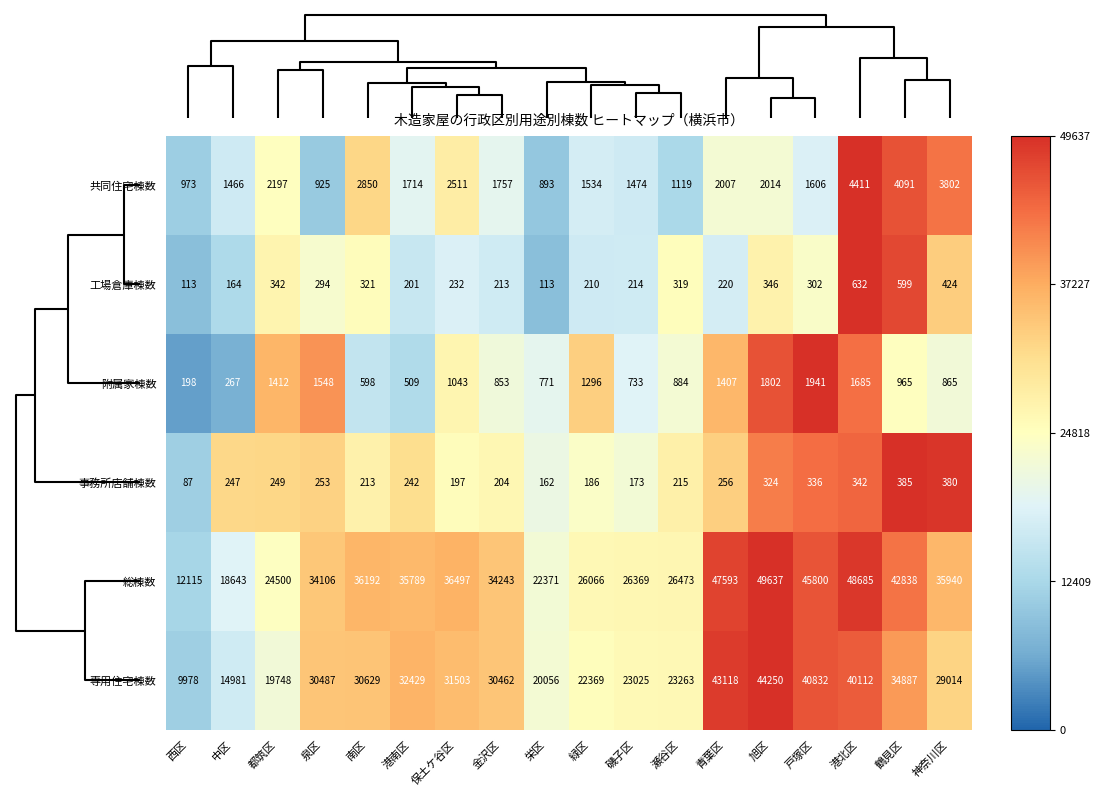

At 金沢区, list the series in order from smallest to largest.

事務所店舗棟数, 工場倉庫棟数, 附属家棟数, 共同住宅棟数, 専用住宅棟数, 総棟数